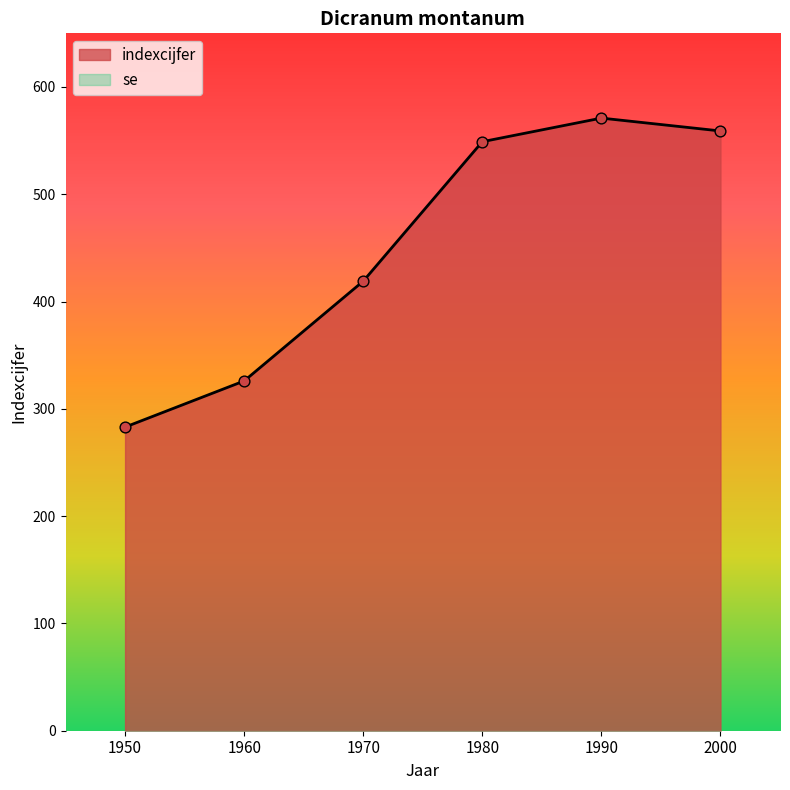

Between 1950 and 2000, which is larger?

2000